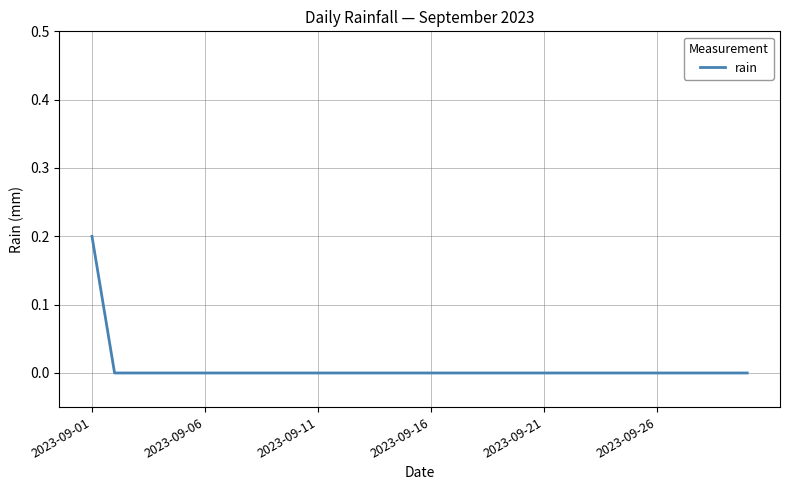

How many lines are shown in the chart?

1